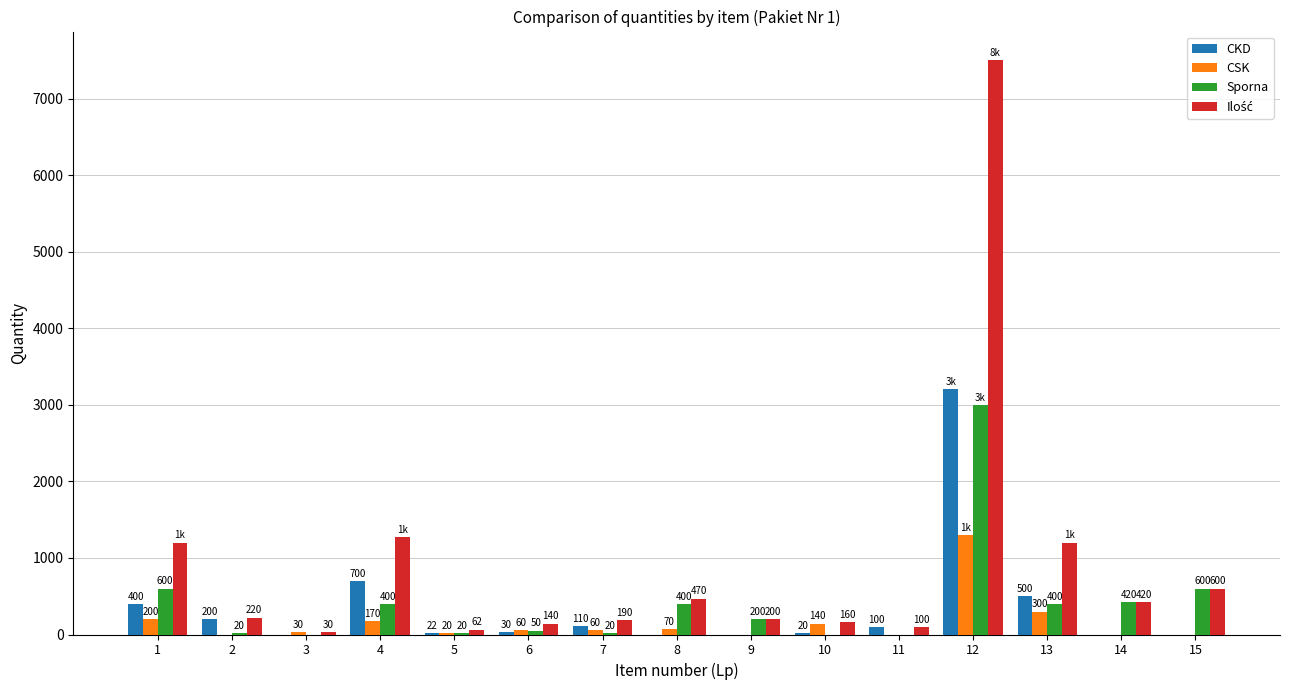

What is the average value of the CSK series?

157